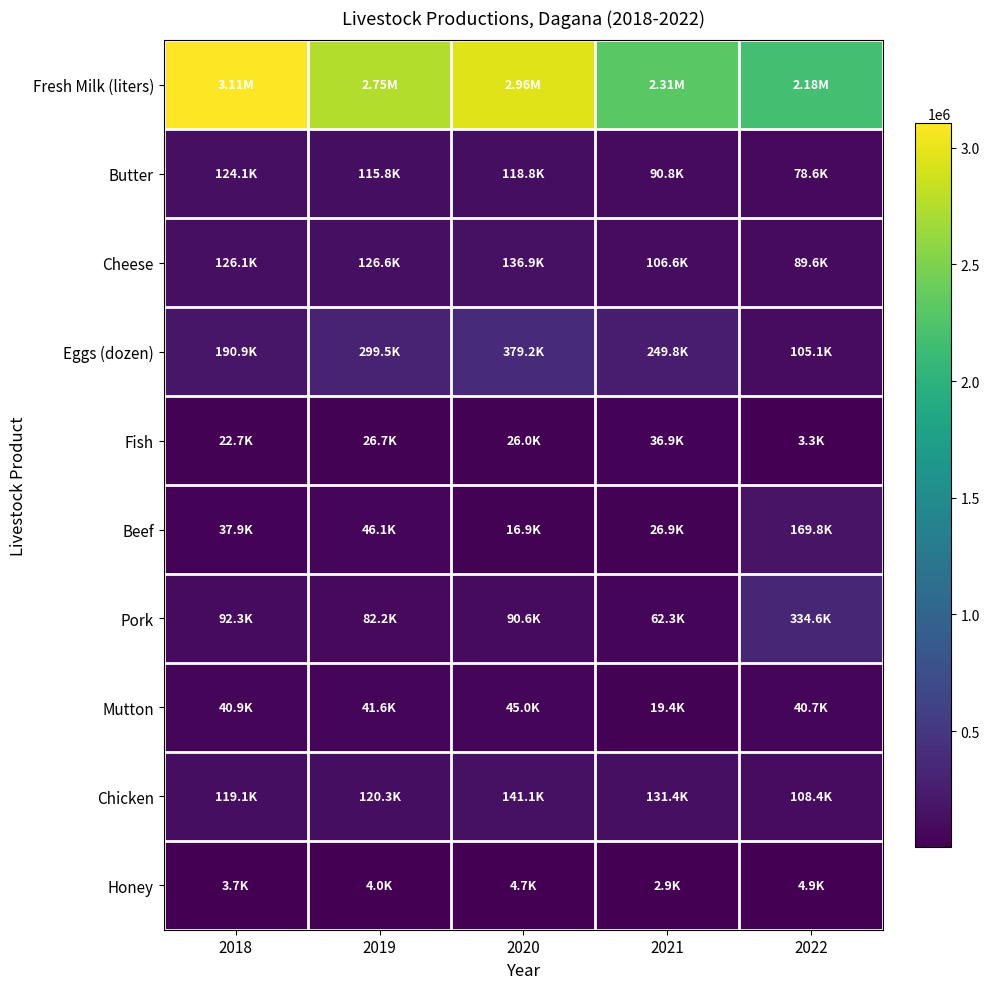

What is the spread (max minus min) of values at 2021?

2304070.0